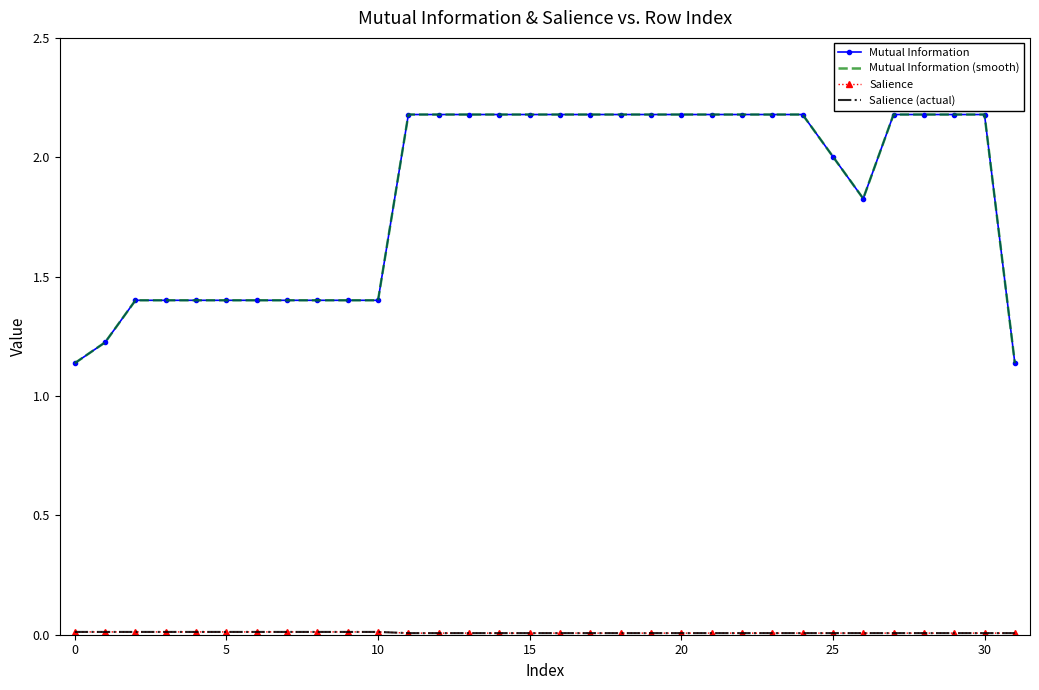

Which series has the largest total across all categories?

Mutual Information